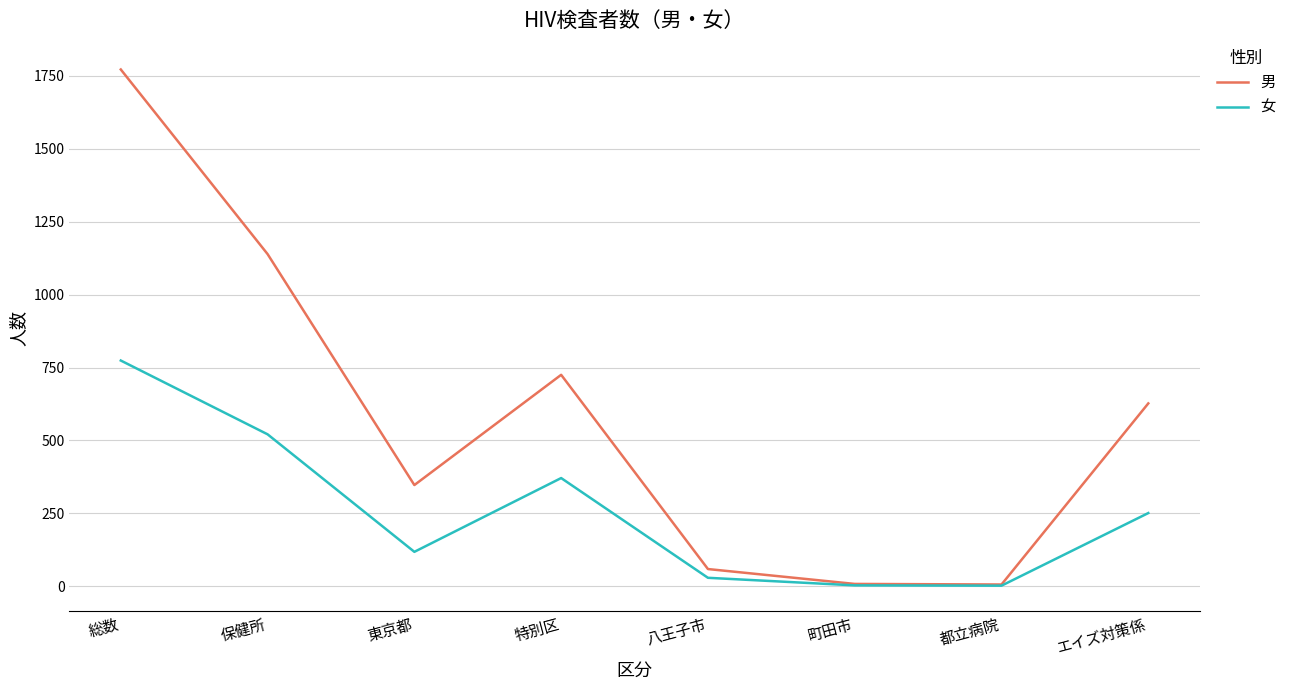

What is the difference between the maximum and minimum values in the 女 series?

772